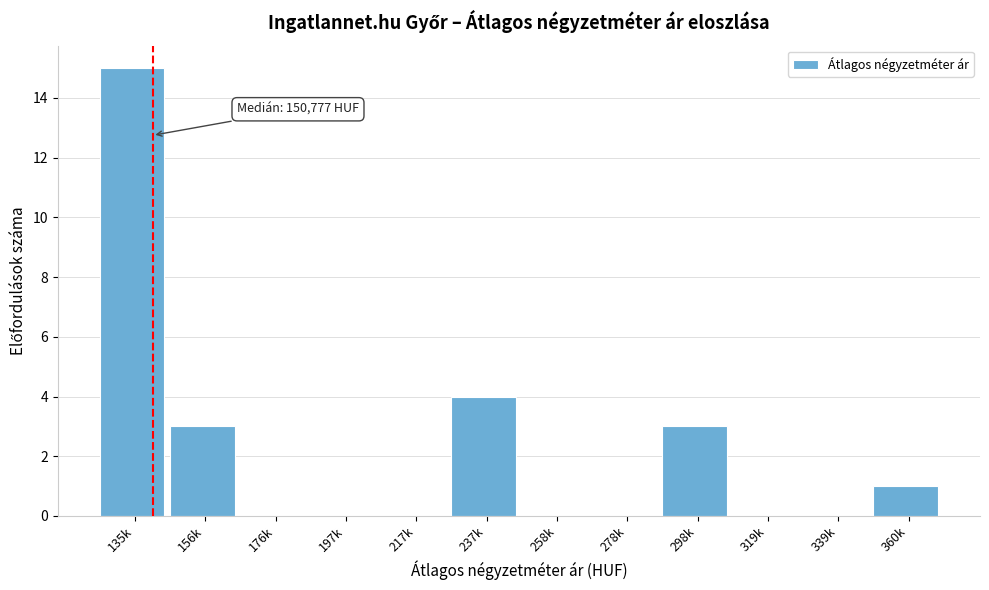

Reading left to right, what are all the values shown in this chart?

135k=15	156k=3	176k=0	197k=0	217k=0	237k=4	258k=0	278k=0	298k=3	319k=0	339k=0	360k=1